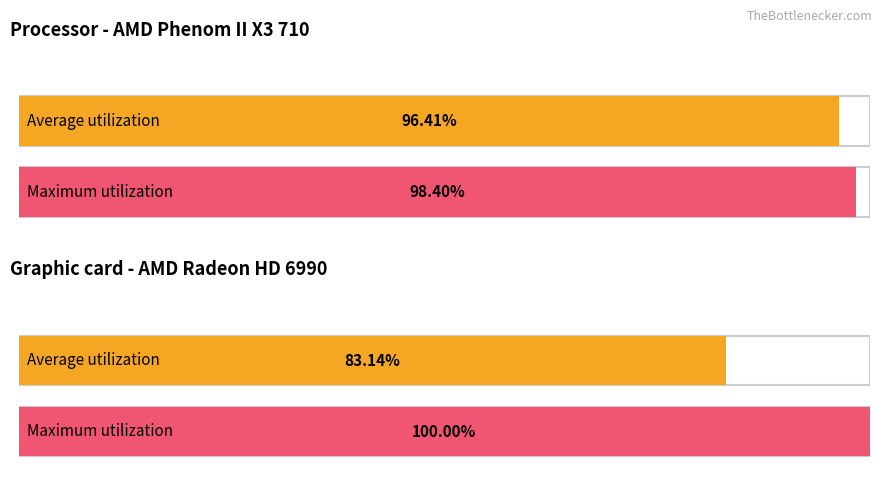

Does the chart contain stacked bars?

No